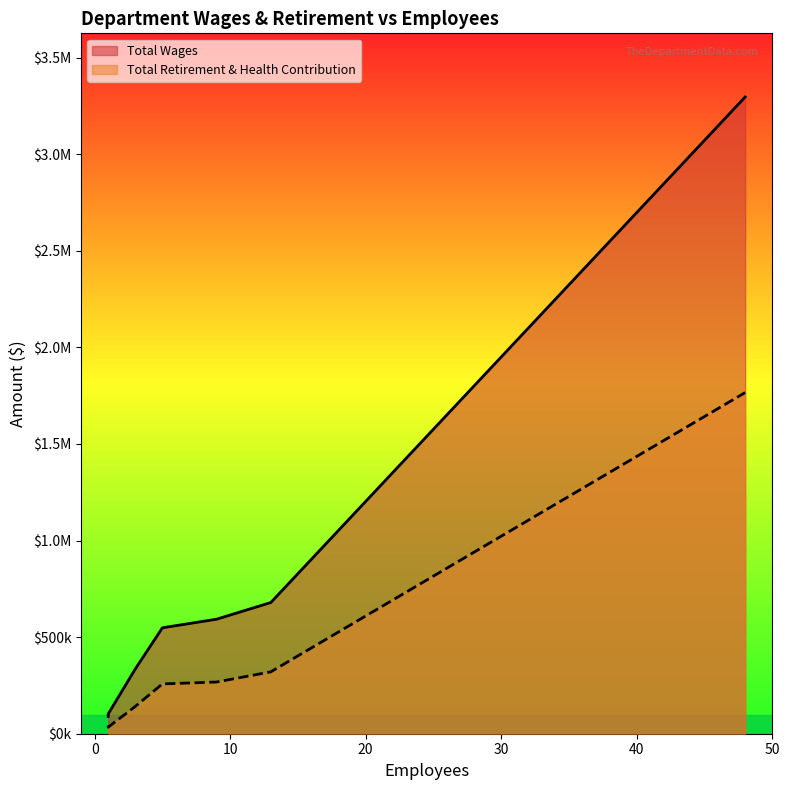

How many lines are shown in the chart?

2